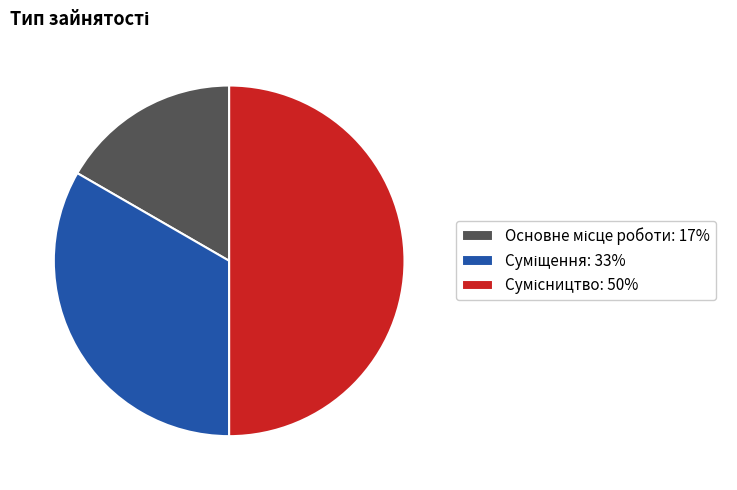

Count the number of slices in the pie.

3